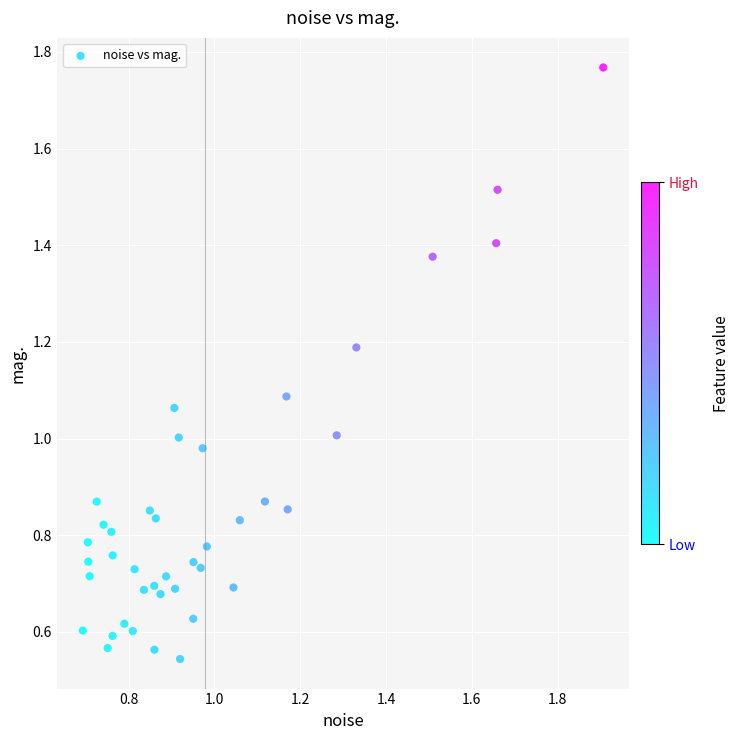

What is the range of X values (max minus min)?

1.2